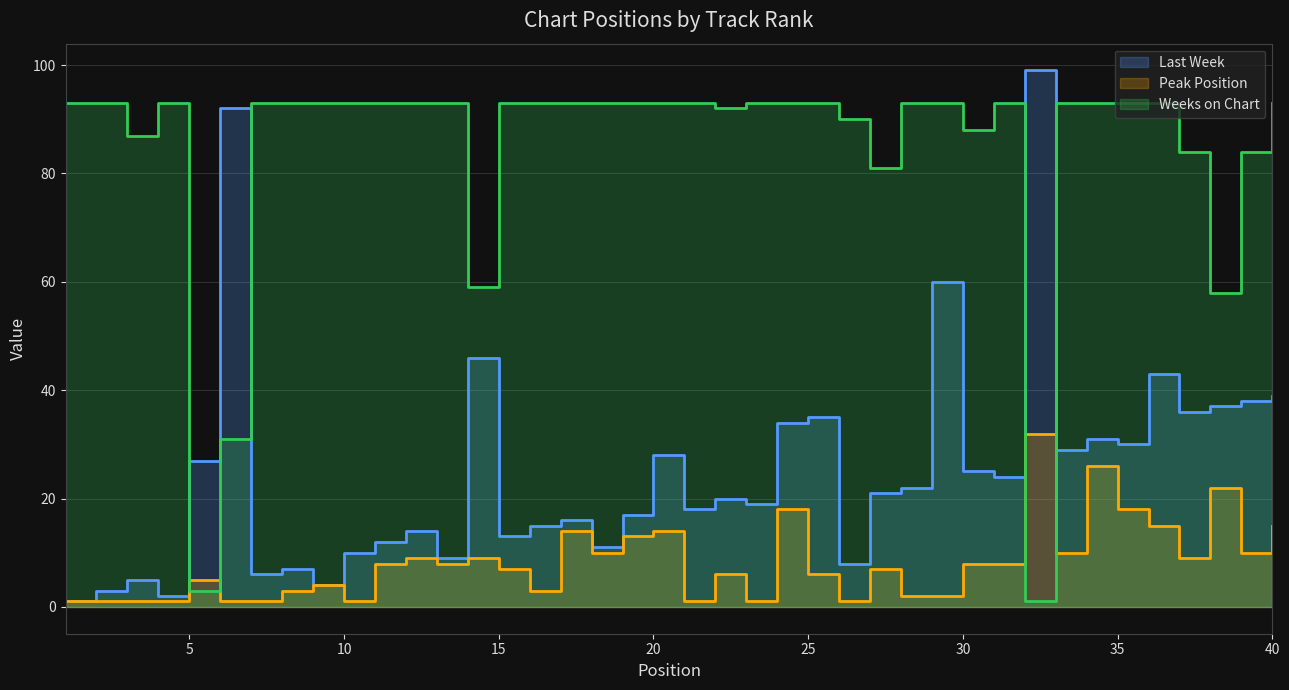

Reading left to right, list all the values displayed in this chart.

Last Week: 1	3	5	2	27	92	6	7	4	10	12	14	9	46	13	15	16	11	17	28	18	20	19	34	35	8	21	22	60	25	24	99	29	31	30	43	36	37	38	39
Peak Position: 1	1	1	1	5	1	1	3	4	1	8	9	8	9	7	3	14	10	13	14	1	6	1	18	6	1	7	2	2	8	8	32	10	26	18	15	9	22	10	15
Weeks on Chart: 93	93	87	93	3	31	93	93	93	93	93	93	93	59	93	93	93	93	93	93	93	92	93	93	93	90	81	93	93	88	93	1	93	93	93	93	84	58	84	93